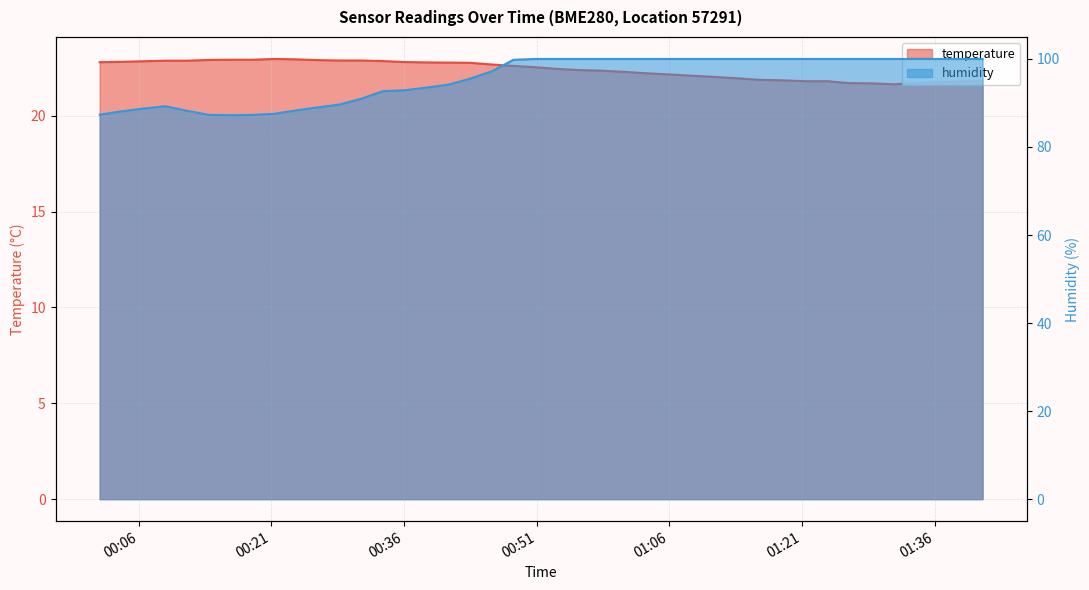

What is the minimum value shown in the chart?

21.6